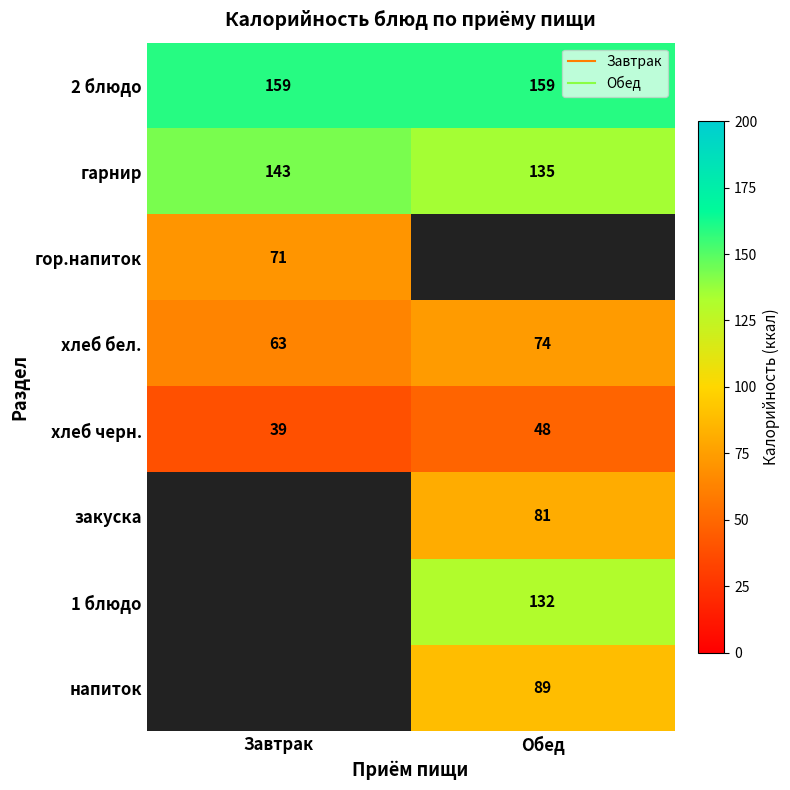

Which series has the largest range (max minus min)?

хлеб бел.